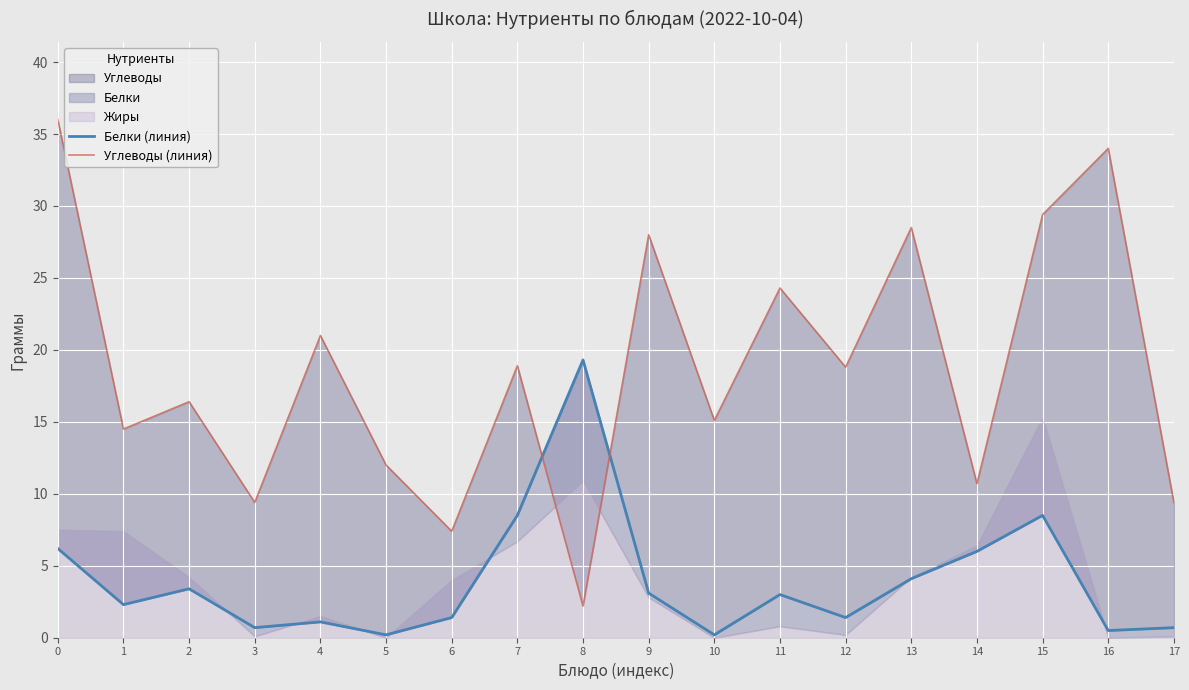

What is the value of the Белки (линия) point at the 11th from the left?

0.2